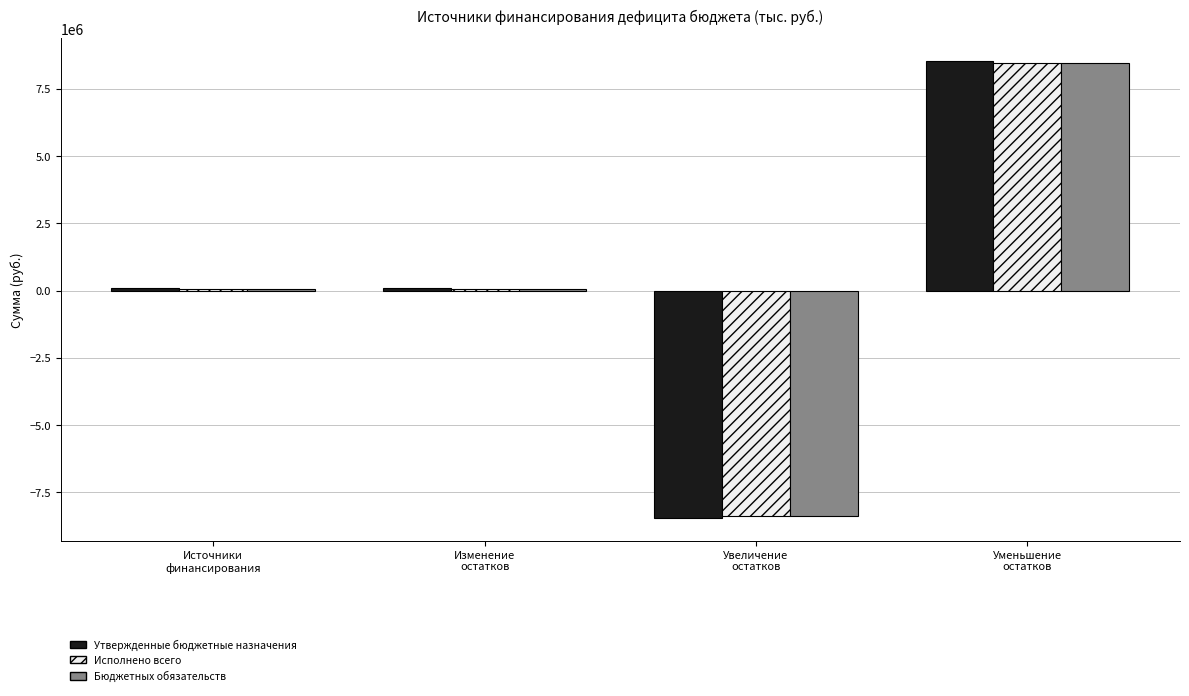

What is the highest value of the Исполнено всего series?

8451992.9